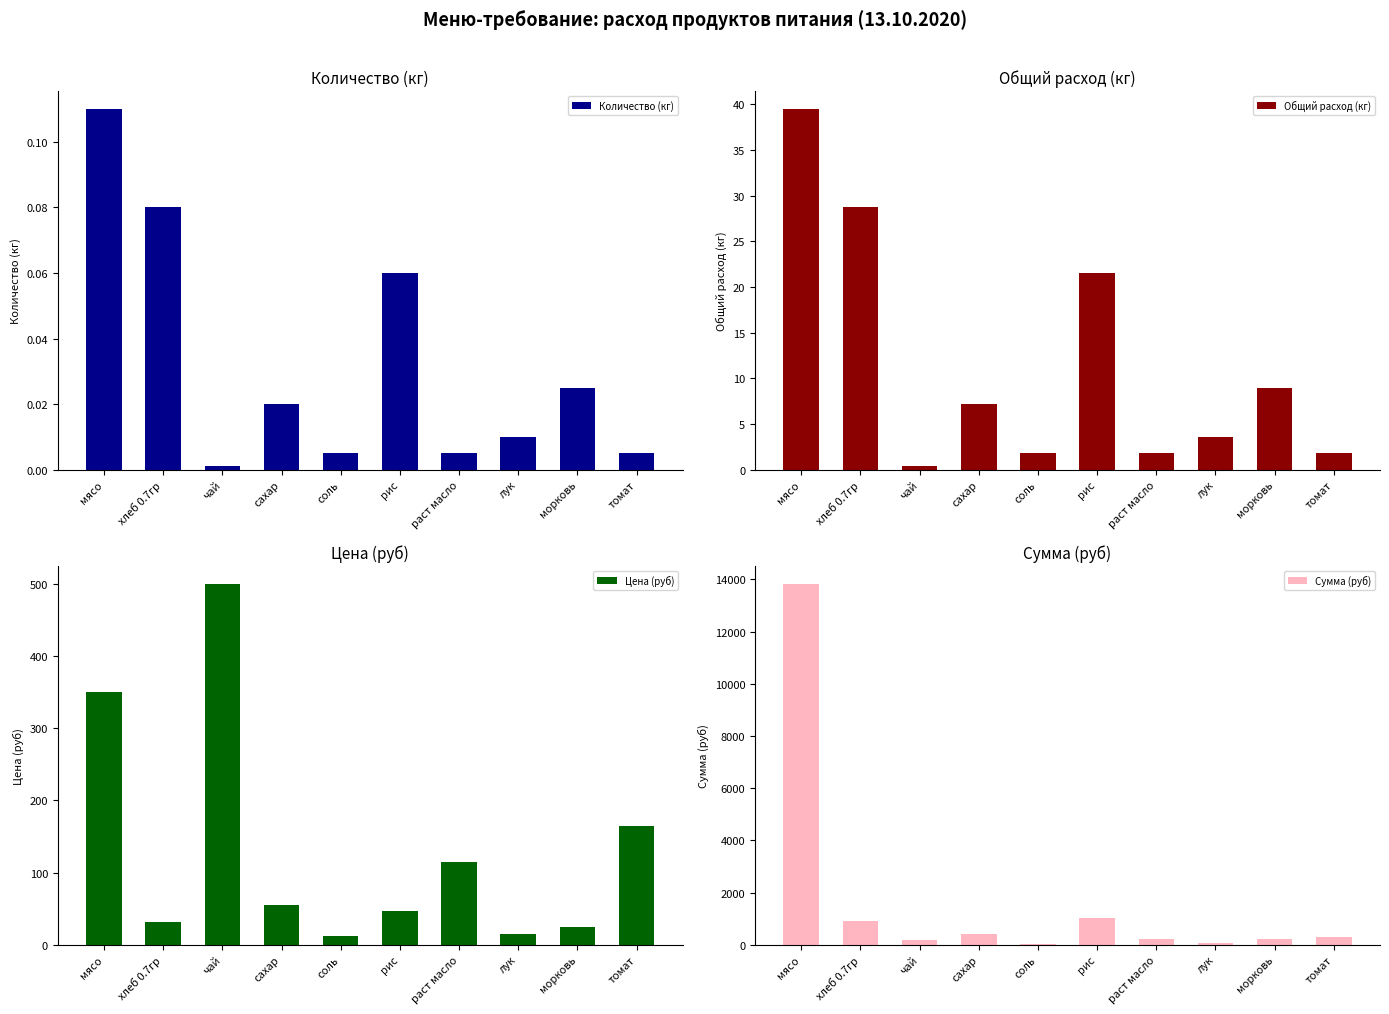

Which has a higher value, раст масло or томат?

раст масло